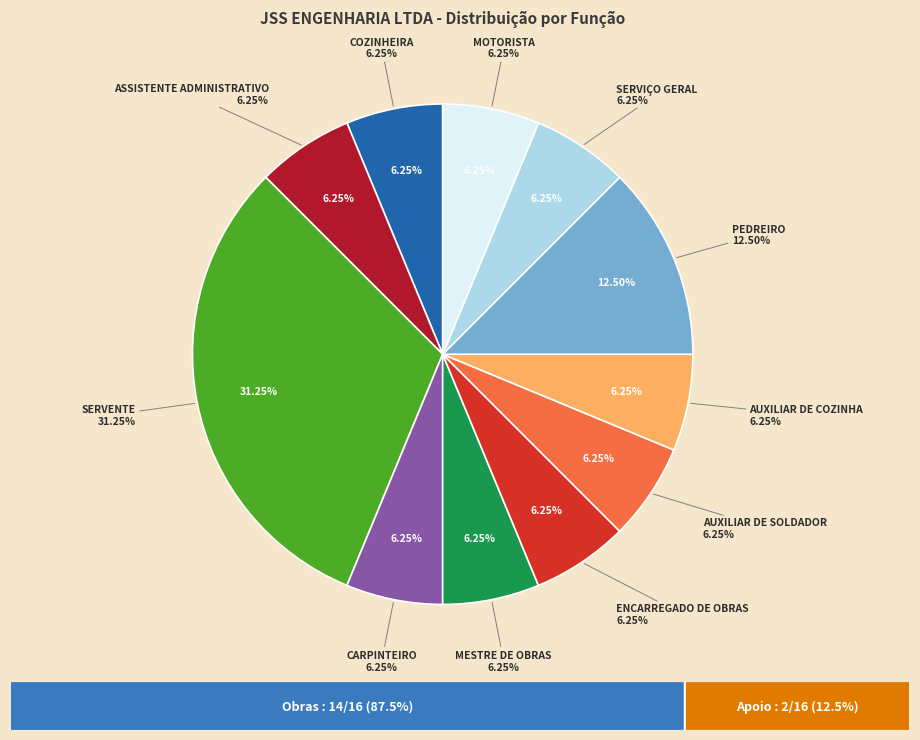

Rank the categories by value from lowest to highest.

COZINHEIRA, ASSISTENTE ADMINISTRATIVO, CARPINTEIRO, MESTRE DE OBRAS, ENCARREGADO DE OBRAS, AUXILIAR DE SOLDADOR, AUXILIAR DE COZINHA, SERVIÇO GERAL, MOTORISTA, PEDREIRO, SERVENTE